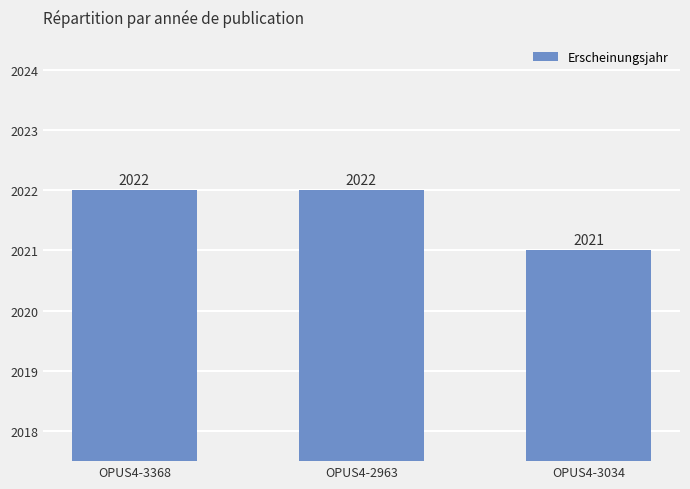

Which label corresponds to the smallest value in the chart?

OPUS4-3034